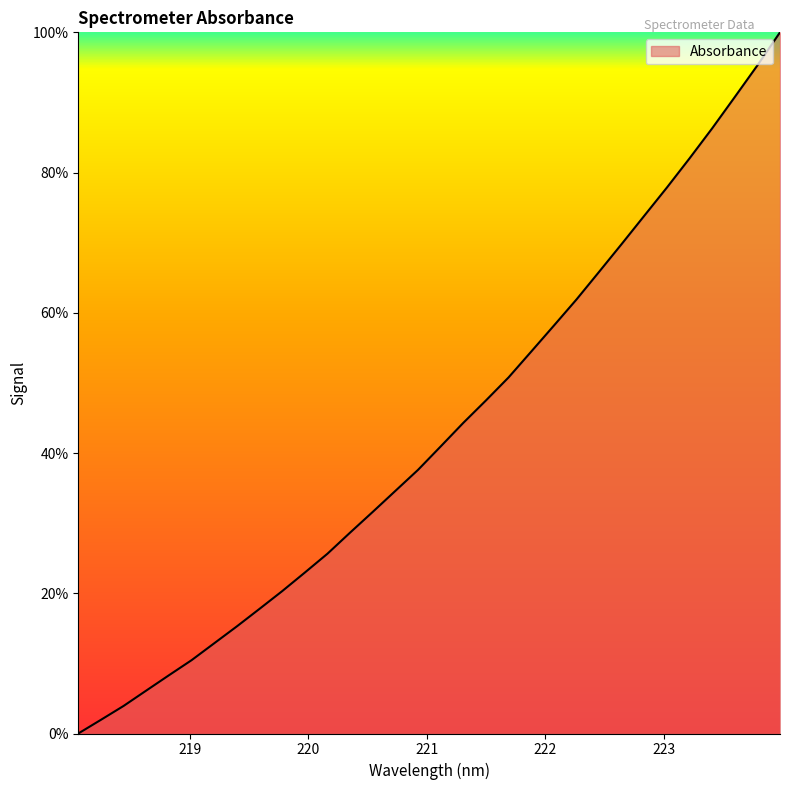

What is the maximum value shown in the chart?

100.0